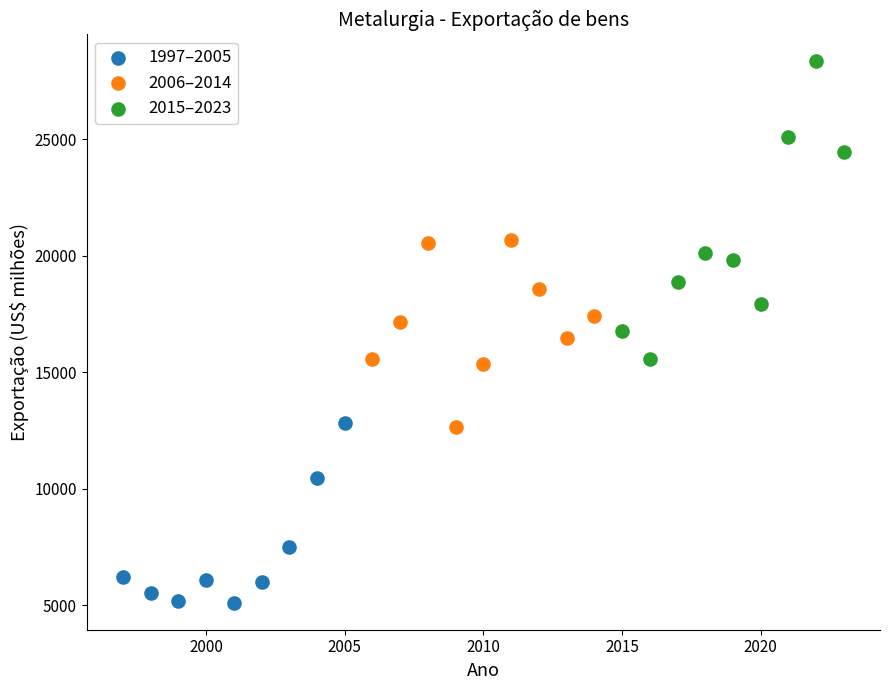

Which series has the largest Y range (max minus min)?

2015–2023